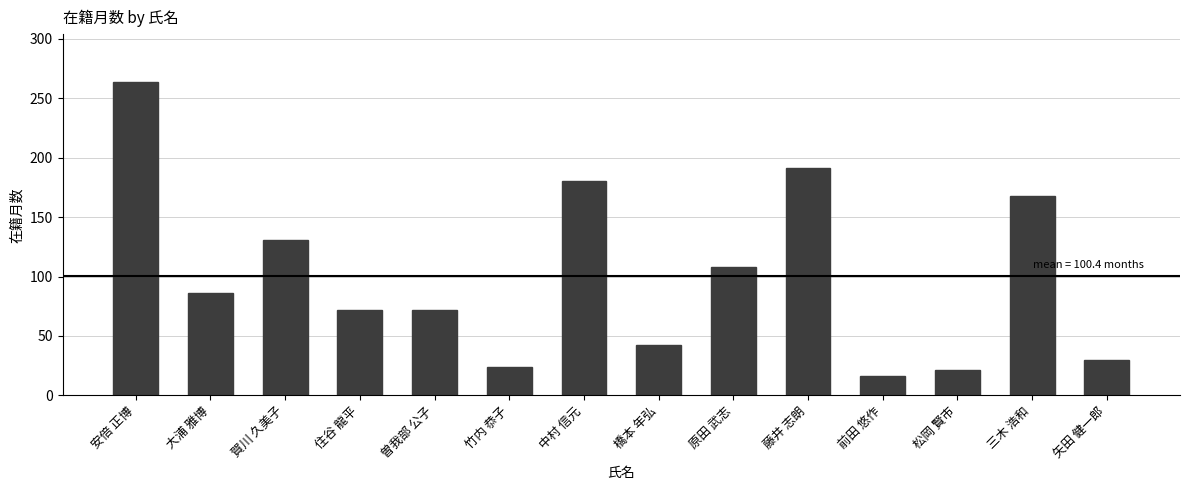

What is the difference between the values at 矢田 健一郎 and 橋本 年弘?

12